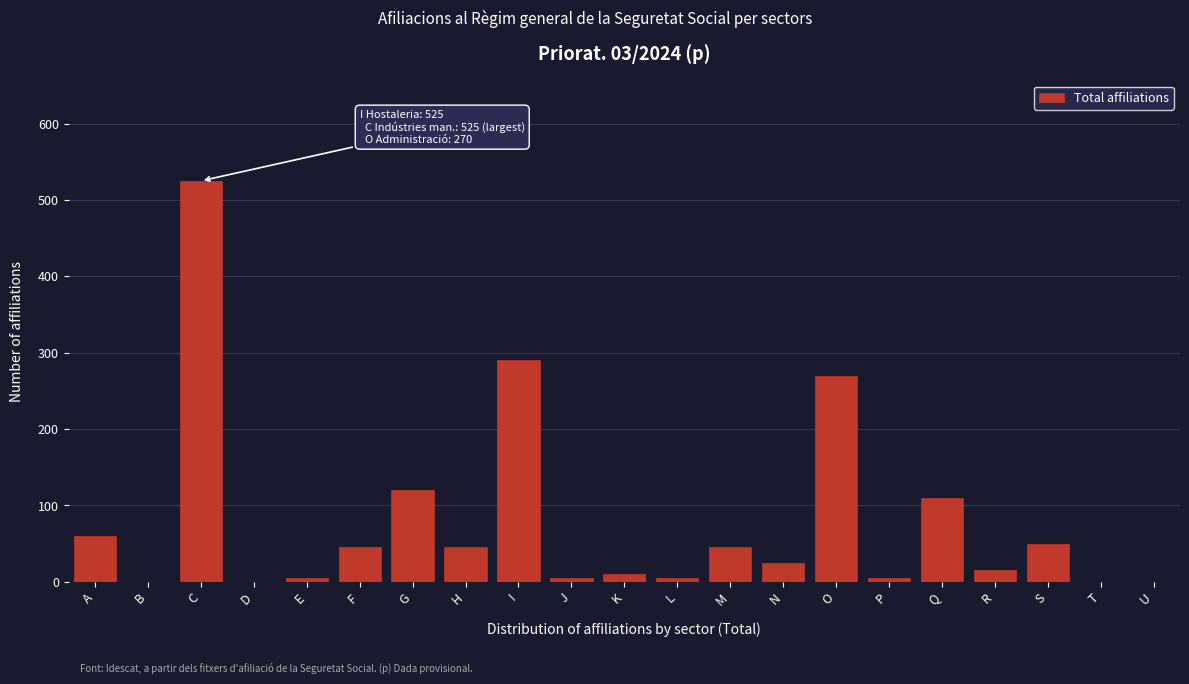

Reading right to left, what are all the values shown in this chart?

U=0	T=0	S=50	R=15	Q=110	P=5	O=270	N=25	M=45	L=5	K=10	J=5	I=290	H=45	G=120	F=45	E=5	D=0	C=525	B=0	A=60